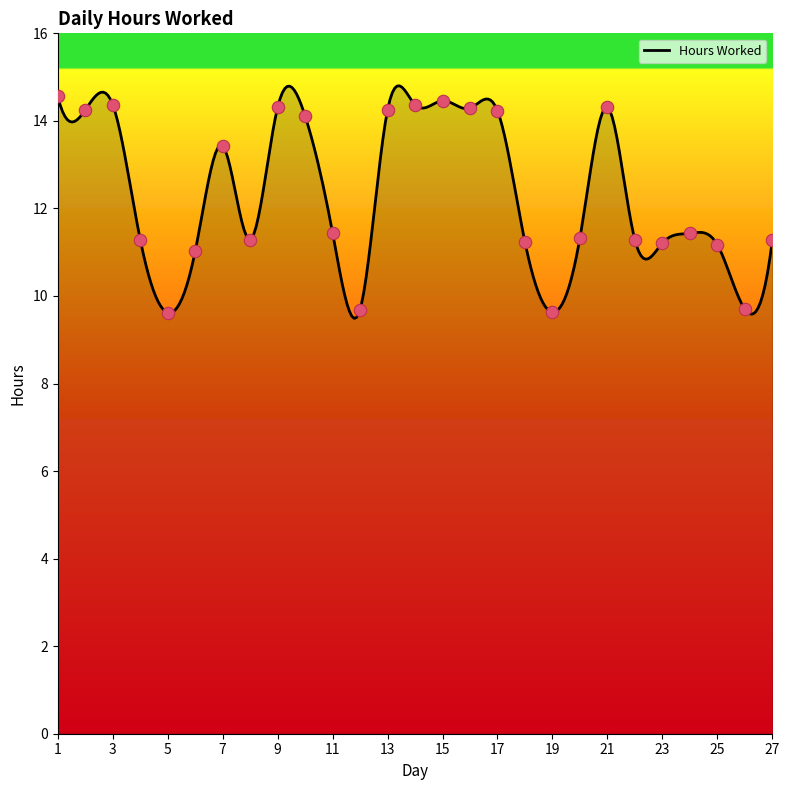

What is the change in value from 2 to 9?

+0.1